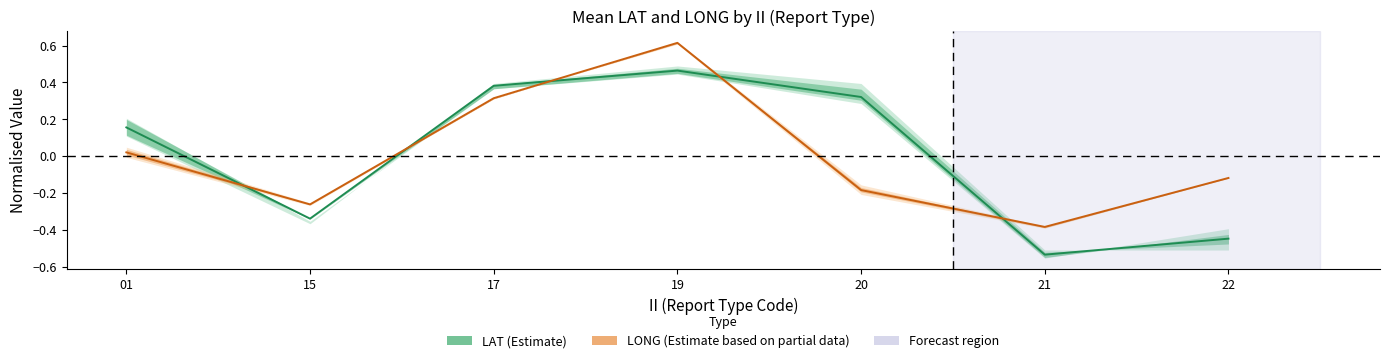

Is this an area chart (filled region under the line)?

No